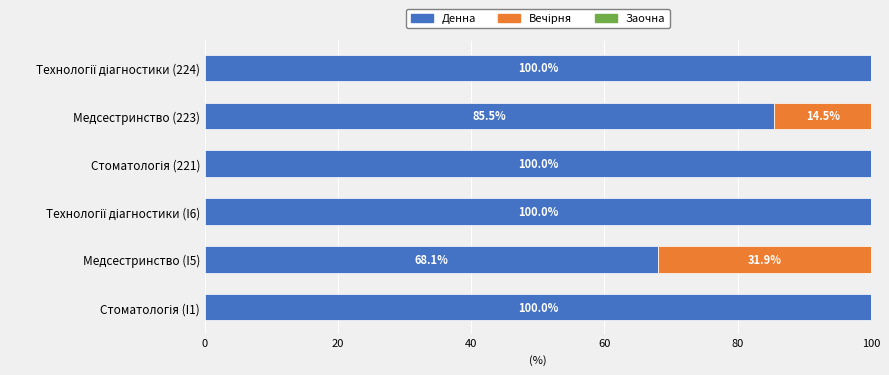

What is the sum of all Денна values?

553.6